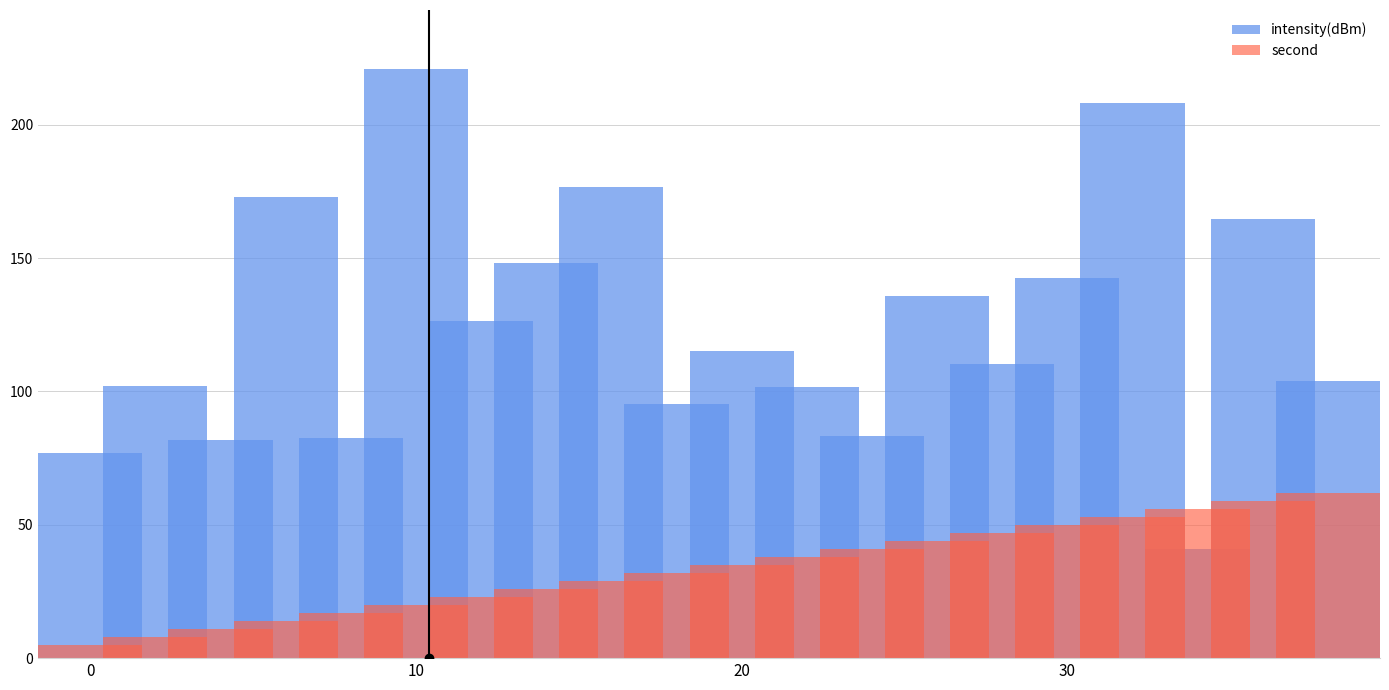

What is the smallest value displayed?

5.0